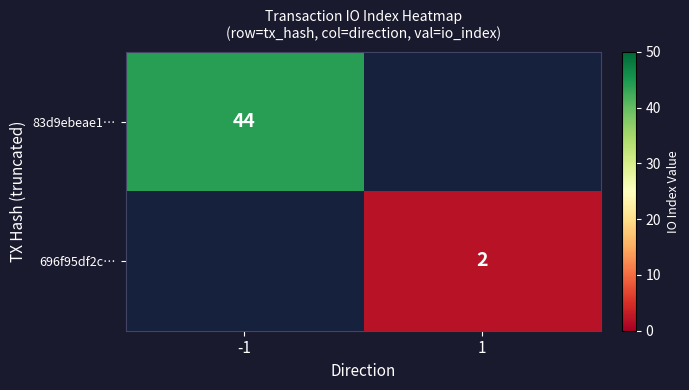

The value of 83d9ebeae1… at -1 is 44. True or false?

True